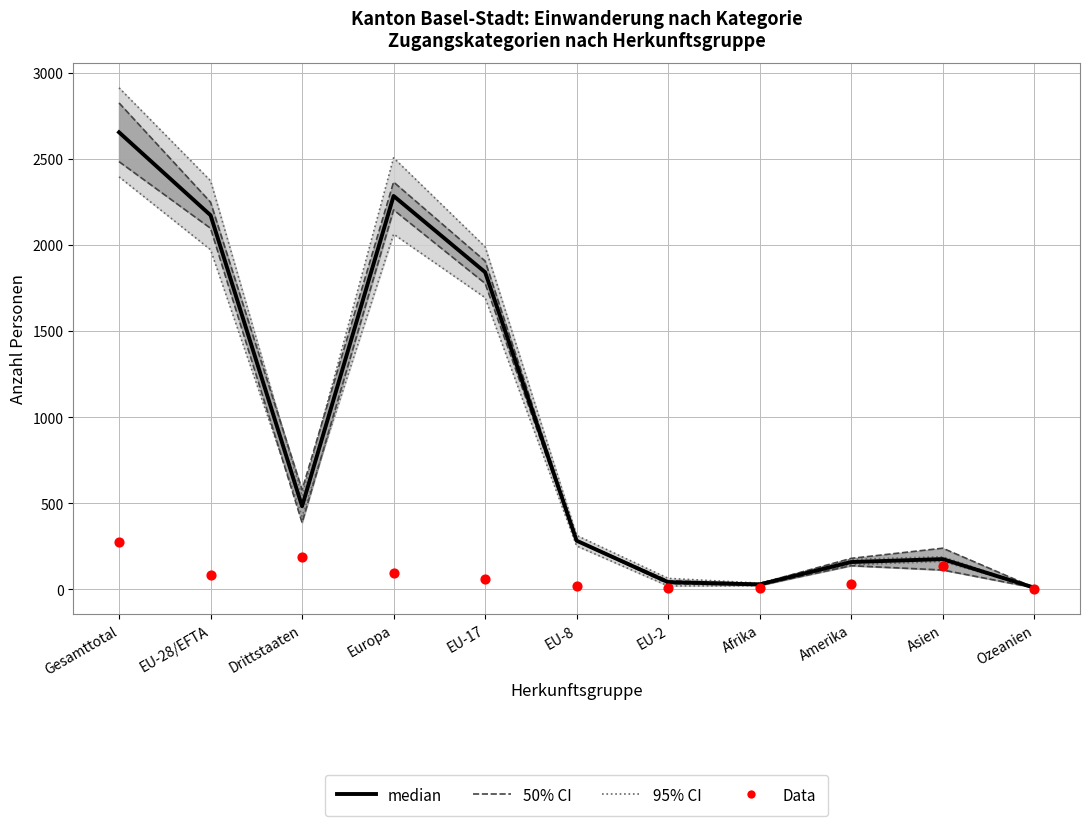

Which series reaches the minimum Y coordinate?

Data